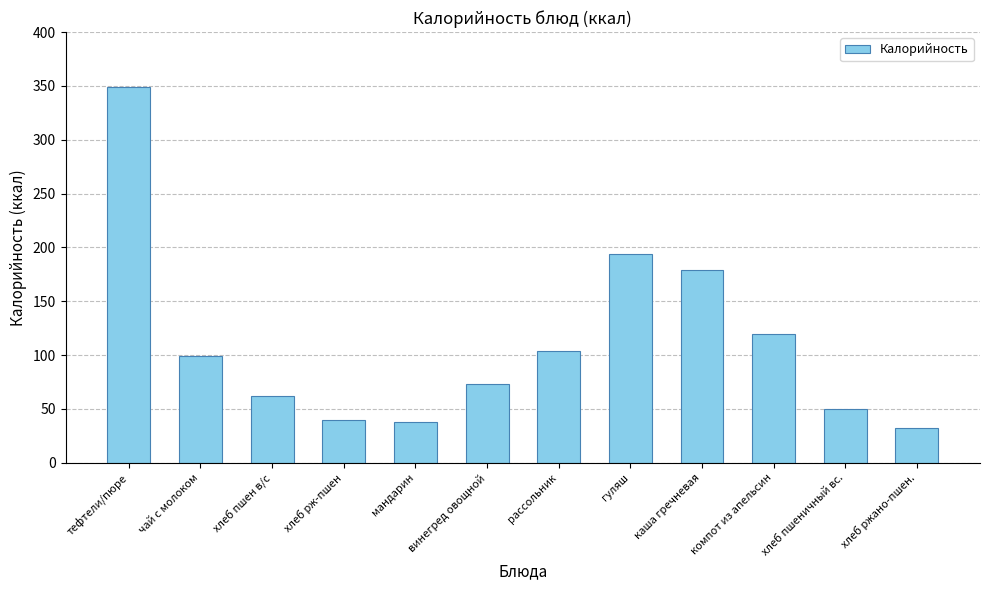

What is the value of the 1st bar from the left?

348.7